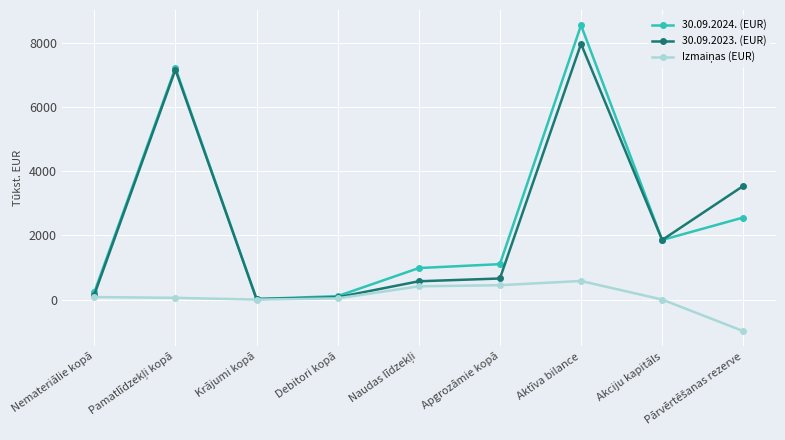

At which category is the sum across all series the highest?

Aktīva bilance